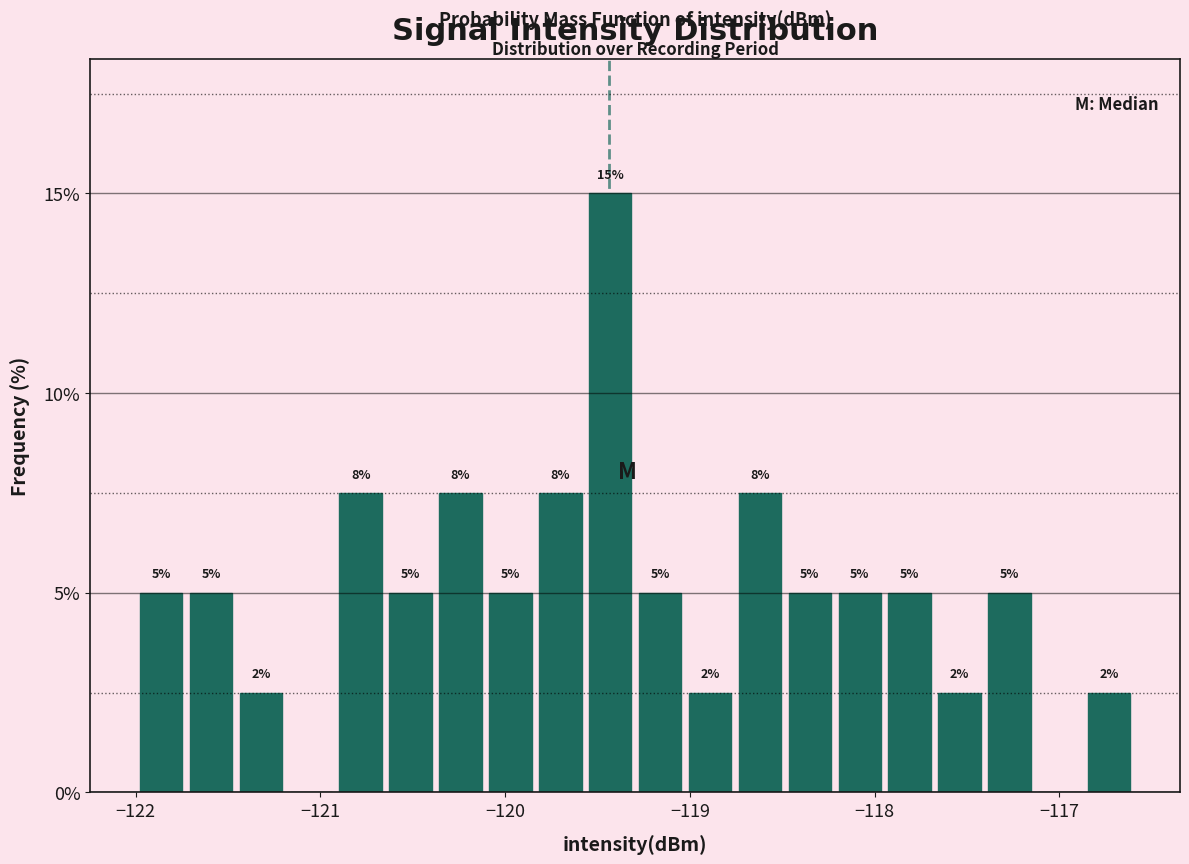

Around what value on the x-axis is the tallest bar? Give the approximate position of its centre, as read against the axis.

-119.4